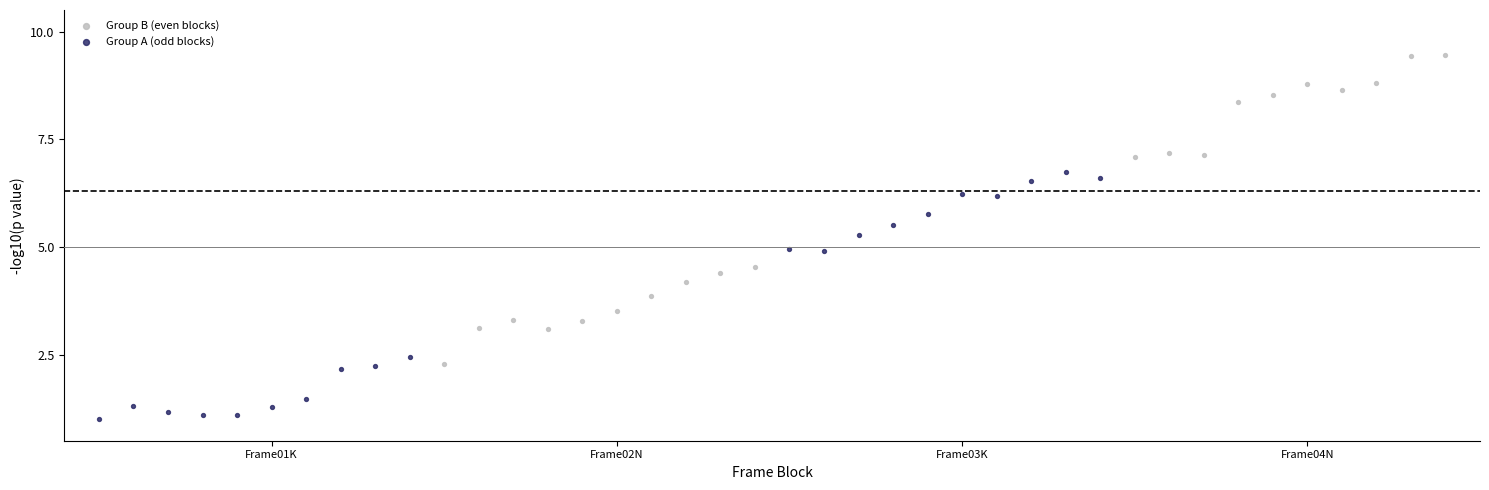

Which series contains the lowest Y value?

Group A (odd blocks)